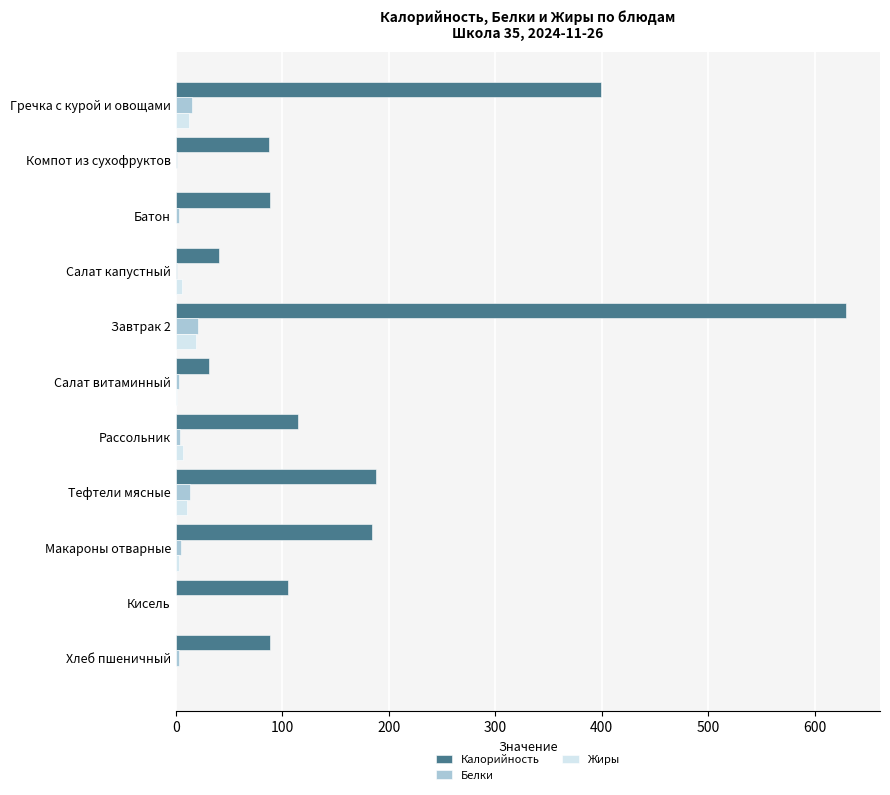

Which series has the largest total across all categories?

Калорийность